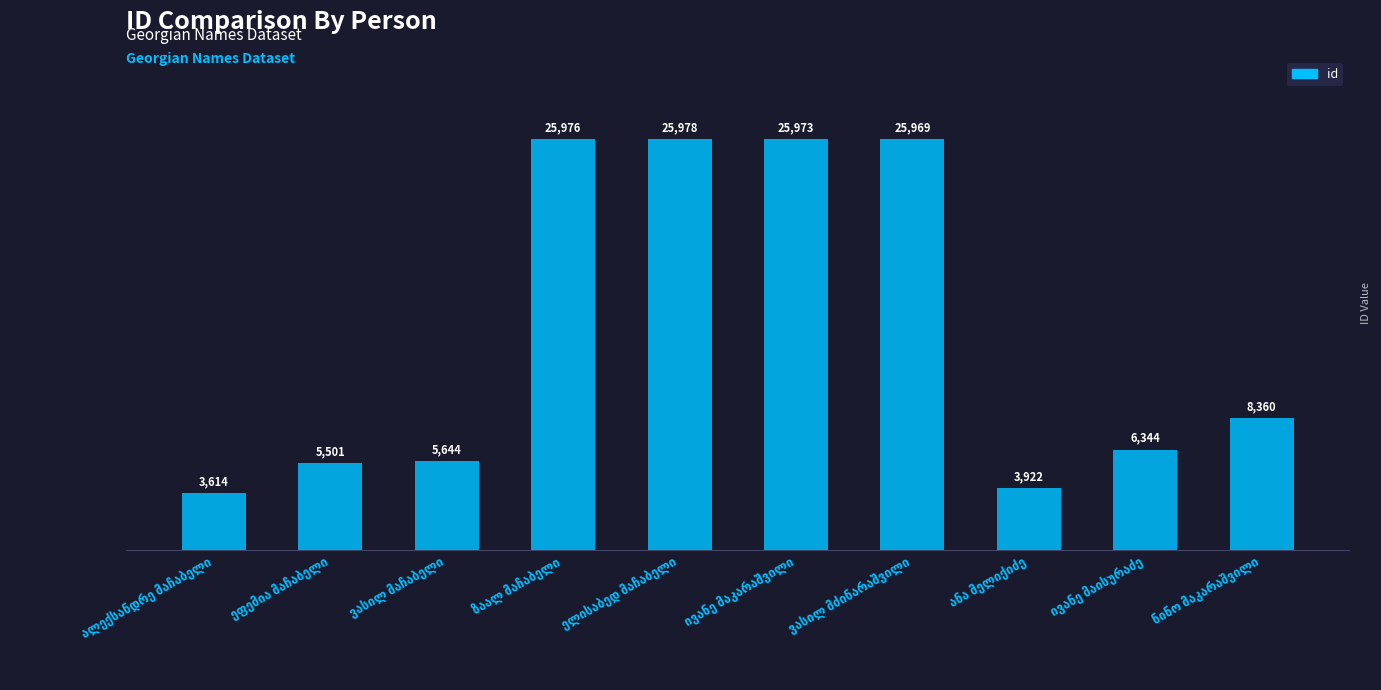

What is the value of the 6th bar from the left?

25973